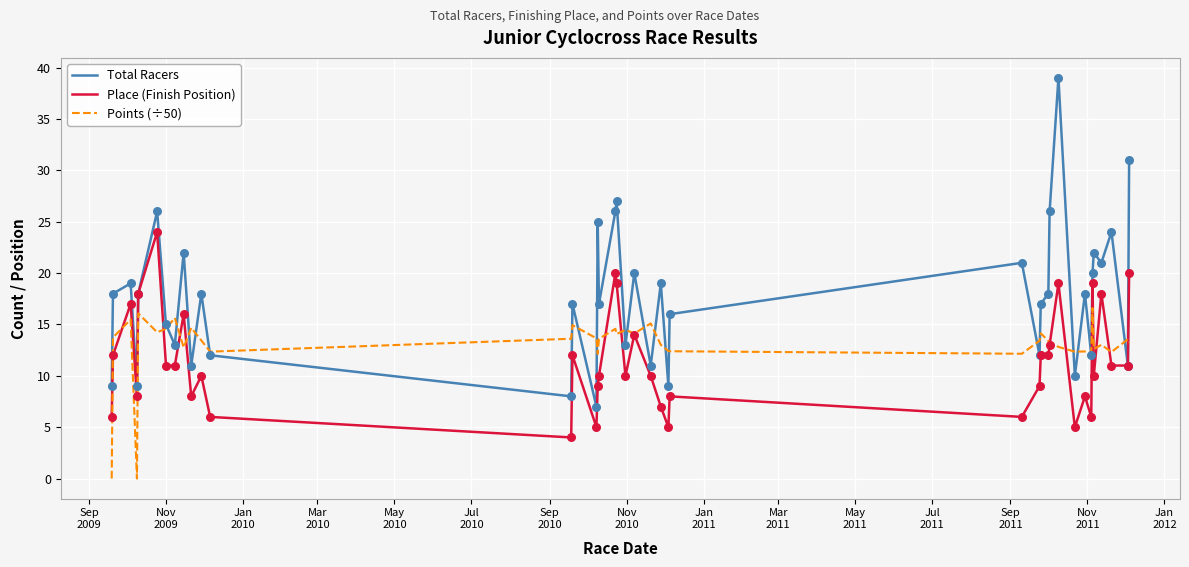

Which series has the largest total across all categories?

Total Racers